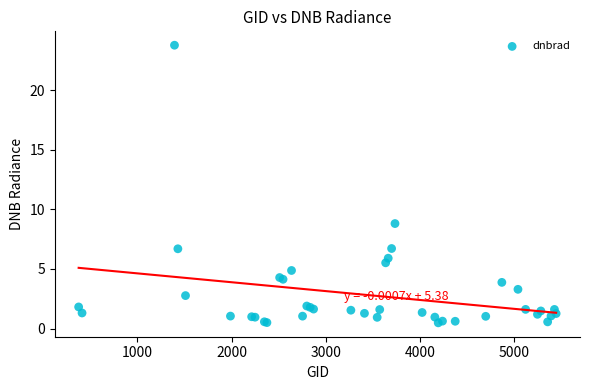

What Y value in the scatter plot is closest to 12?

8.8